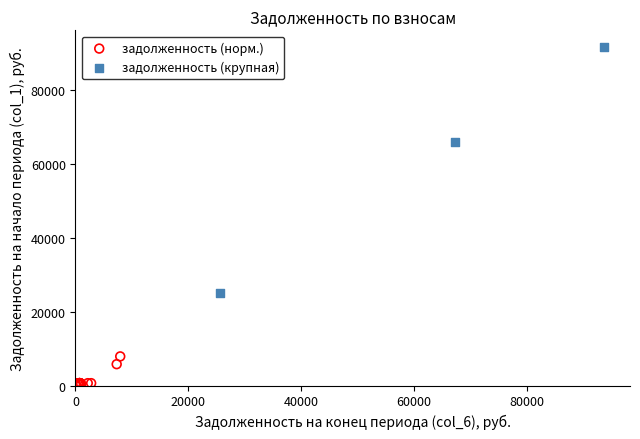

Which series contains the lowest Y value?

задолженность (норм.)